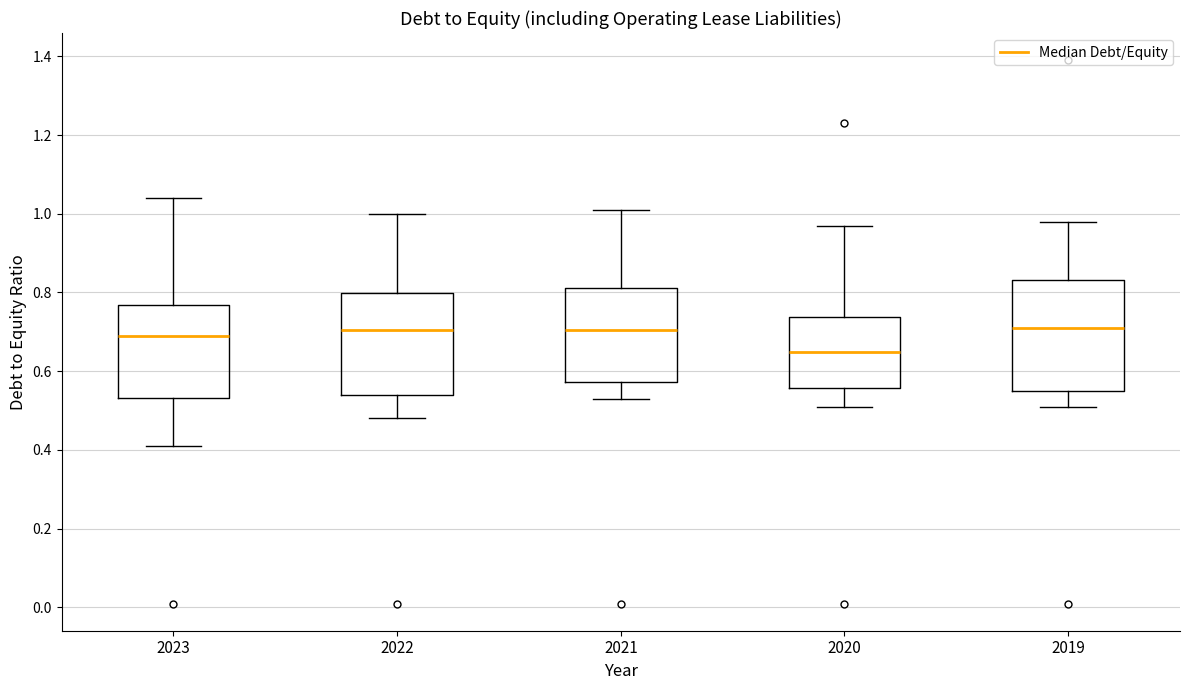

Reading left to right, transcribe this box plot: for each box, give where its median line is, the range the box spans, and where its two whiskers end, as read against the y-axis. The values are not printed on the chart, so give them approximately, as read against the axis.

2023: median 0.70, box 0.54 to 0.76, whiskers 0.42 to 1.04
2022: median 0.70, box 0.54 to 0.80, whiskers 0.48 to 1.00
2021: median 0.70, box 0.58 to 0.82, whiskers 0.54 to 1.02
2020: median 0.66, box 0.56 to 0.74, whiskers 0.52 to 0.98
2019: median 0.72, box 0.56 to 0.84, whiskers 0.52 to 0.98